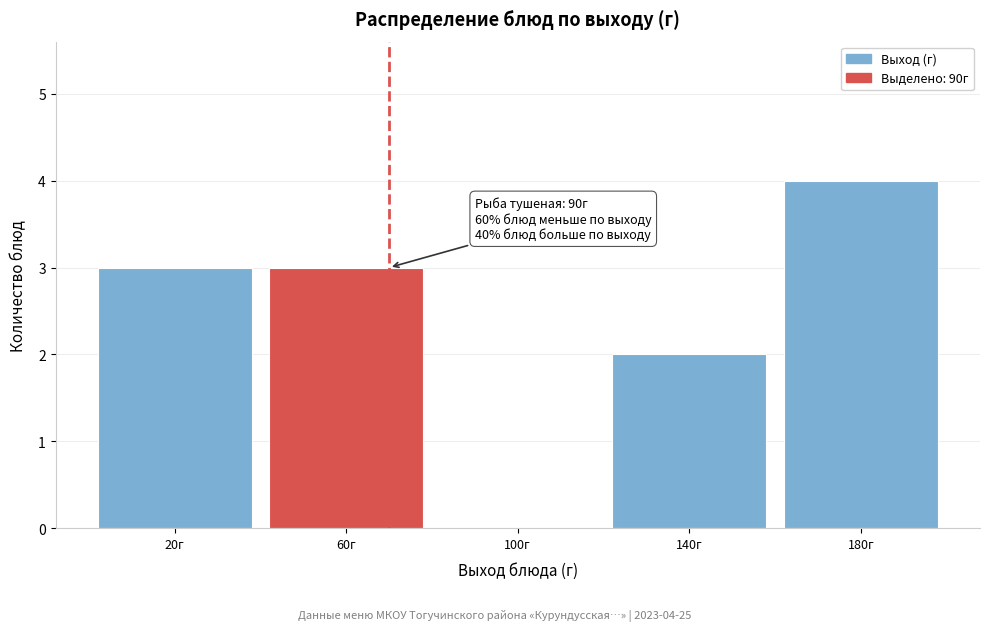

Reading left to right, what are all the values shown in this chart?

20г=3	60г=3	100г=0	140г=2	180г=4